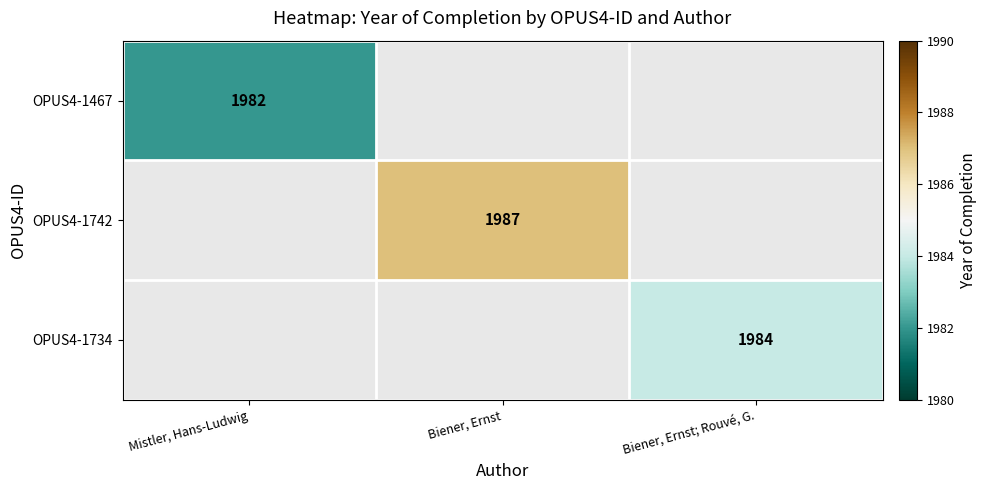

Which label corresponds to the largest value in the chart?

Biener, Ernst